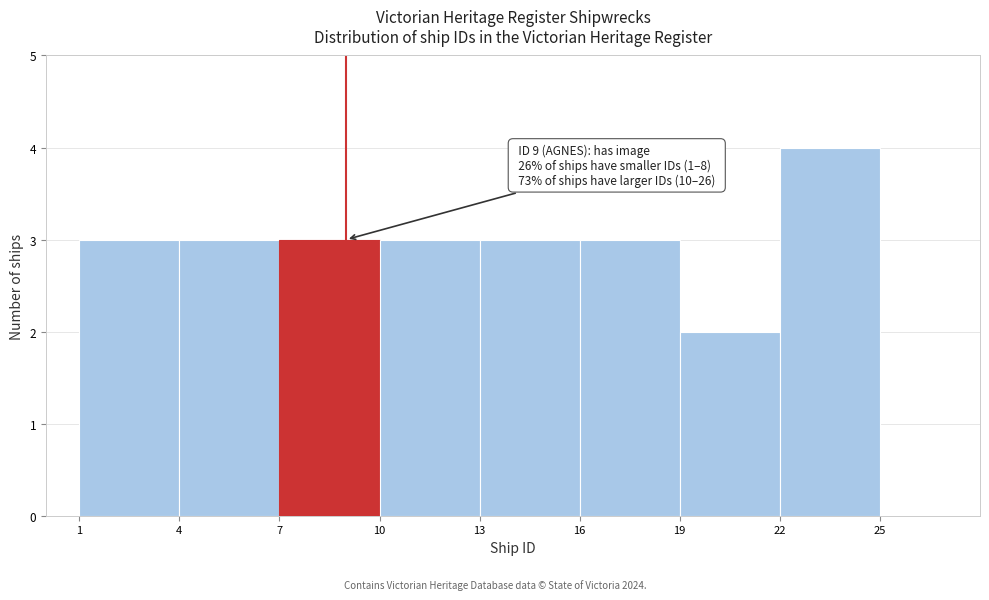

Over which range of the x-axis is the bar tallest?

22 to 25